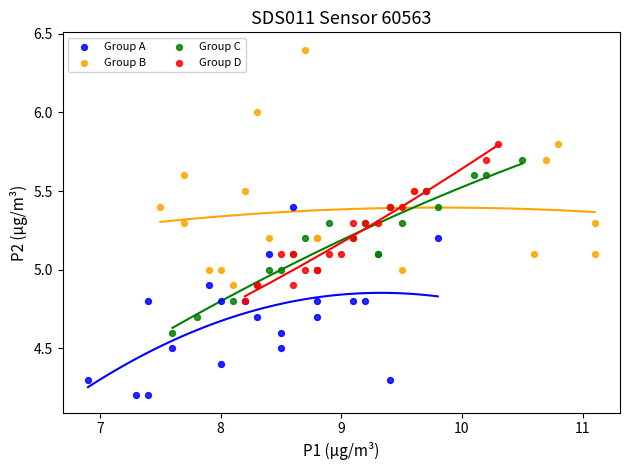

Which series has the widest spread of Y values?

Group B